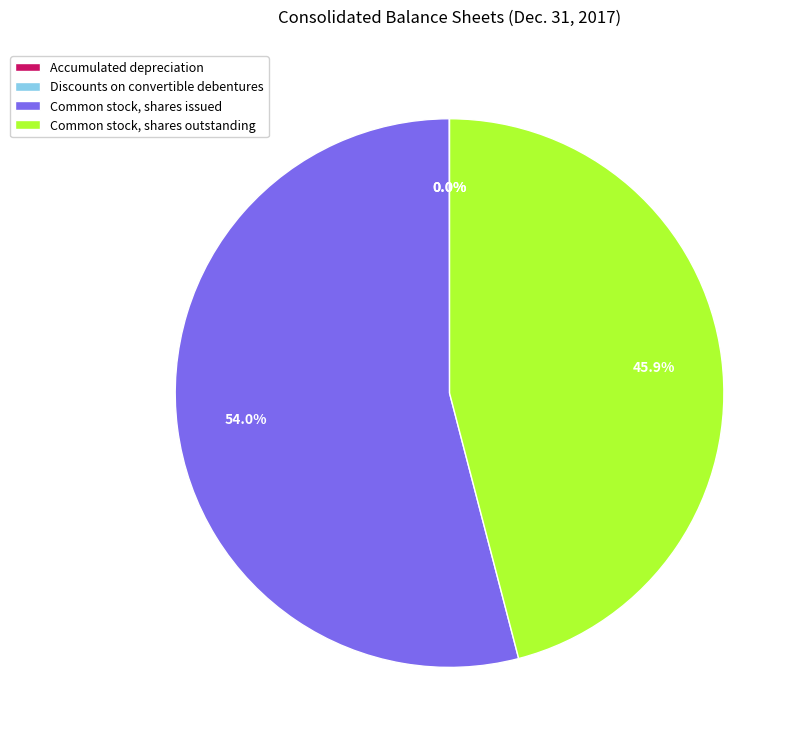

To the nearest percent, what is the average slice percentage?

25%